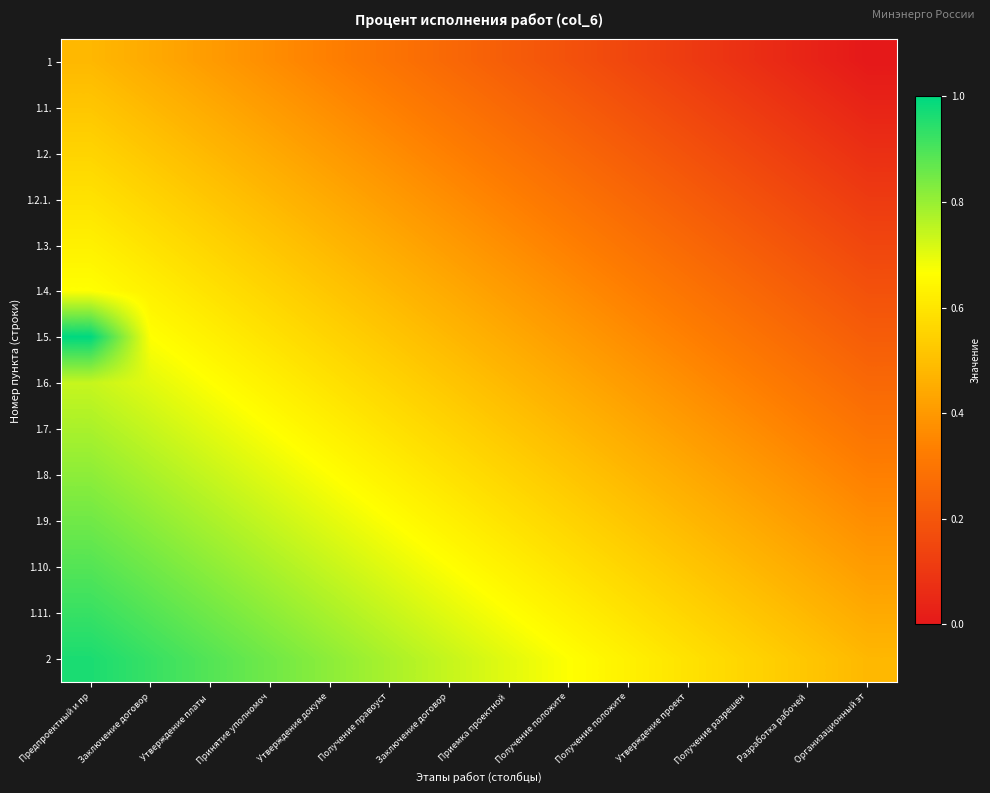

Reading left to right, transcribe all the data shown in this chart.

1: Предпроектный и пр=0.5	Заключение договор=0.4	Утверждение платы =0.4	Принятие уполномоч=0.4	Утверждение докуме=0.3	Получение правоуст=0.3	Заключение договор=0.3	Приемка проектной =0.2	Получение положите=0.2	Получение положите=0.1	Утверждение проект=0.1	Получение разрешен=0.1	Разработка рабочей=0.0	Организационный эт=0.0
1.1.: Предпроектный и пр=0.5	Заключение договор=0.5	Утверждение платы =0.4	Принятие уполномоч=0.4	Утверждение докуме=0.4	Получение правоуст=0.3	Заключение договор=0.3	Приемка проектной =0.3	Получение положите=0.2	Получение положите=0.2	Утверждение проект=0.1	Получение разрешен=0.1	Разработка рабочей=0.1	Организационный эт=0.0
1.2.: Предпроектный и пр=0.6	Заключение договор=0.5	Утверждение платы =0.5	Принятие уполномоч=0.4	Утверждение докуме=0.4	Получение правоуст=0.4	Заключение договор=0.3	Приемка проектной =0.3	Получение положите=0.3	Получение положите=0.2	Утверждение проект=0.2	Получение разрешен=0.1	Разработка рабочей=0.1	Организационный эт=0.1
1.2.1.: Предпроектный и пр=0.6	Заключение договор=0.6	Утверждение платы =0.5	Принятие уполномоч=0.5	Утверждение докуме=0.4	Получение правоуст=0.4	Заключение договор=0.4	Приемка проектной =0.3	Получение положите=0.3	Получение положите=0.3	Утверждение проект=0.2	Получение разрешен=0.2	Разработка рабочей=0.1	Организационный эт=0.1
1.3.: Предпроектный и пр=0.6	Заключение договор=0.6	Утверждение платы =0.6	Принятие уполномоч=0.5	Утверждение докуме=0.5	Получение правоуст=0.4	Заключение договор=0.4	Приемка проектной =0.4	Получение положите=0.3	Получение положите=0.3	Утверждение проект=0.3	Получение разрешен=0.2	Разработка рабочей=0.2	Организационный эт=0.1
1.4.: Предпроектный и пр=0.7	Заключение договор=0.6	Утверждение платы =0.6	Принятие уполномоч=0.6	Утверждение докуме=0.5	Получение правоуст=0.5	Заключение договор=0.4	Приемка проектной =0.4	Получение положите=0.4	Получение положите=0.3	Утверждение проект=0.3	Получение разрешен=0.3	Разработка рабочей=0.2	Организационный эт=0.2
1.5.: Предпроектный и пр=1.0	Заключение договор=0.7	Утверждение платы =0.6	Принятие уполномоч=0.6	Утверждение докуме=0.6	Получение правоуст=0.5	Заключение договор=0.5	Приемка проектной =0.4	Получение положите=0.4	Получение положите=0.4	Утверждение проект=0.3	Получение разрешен=0.3	Разработка рабочей=0.3	Организационный эт=0.2
1.6.: Предпроектный и пр=0.7	Заключение договор=0.7	Утверждение платы =0.7	Принятие уполномоч=0.6	Утверждение докуме=0.6	Получение правоуст=0.6	Заключение договор=0.5	Приемка проектной =0.5	Получение положите=0.4	Получение положите=0.4	Утверждение проект=0.4	Получение разрешен=0.3	Разработка рабочей=0.3	Организационный эт=0.3
1.7.: Предпроектный и пр=0.8	Заключение договор=0.7	Утверждение платы =0.7	Принятие уполномоч=0.7	Утверждение докуме=0.6	Получение правоуст=0.6	Заключение договор=0.6	Приемка проектной =0.5	Получение положите=0.5	Получение положите=0.4	Утверждение проект=0.4	Получение разрешен=0.4	Разработка рабочей=0.3	Организационный эт=0.3
1.8.: Предпроектный и пр=0.8	Заключение договор=0.8	Утверждение платы =0.7	Принятие уполномоч=0.7	Утверждение докуме=0.7	Получение правоуст=0.6	Заключение договор=0.6	Приемка проектной =0.6	Получение положите=0.5	Получение положите=0.5	Утверждение проект=0.4	Получение разрешен=0.4	Разработка рабочей=0.4	Организационный эт=0.3
1.9.: Предпроектный и пр=0.9	Заключение договор=0.8	Утверждение платы =0.8	Принятие уполномоч=0.7	Утверждение докуме=0.7	Получение правоуст=0.7	Заключение договор=0.6	Приемка проектной =0.6	Получение положите=0.6	Получение положите=0.5	Утверждение проект=0.5	Получение разрешен=0.4	Разработка рабочей=0.4	Организационный эт=0.4
1.10.: Предпроектный и пр=0.9	Заключение договор=0.9	Утверждение платы =0.8	Принятие уполномоч=0.8	Утверждение докуме=0.7	Получение правоуст=0.7	Заключение договор=0.7	Приемка проектной =0.6	Получение положите=0.6	Получение положите=0.6	Утверждение проект=0.5	Получение разрешен=0.5	Разработка рабочей=0.4	Организационный эт=0.4
1.11.: Предпроектный и пр=0.9	Заключение договор=0.9	Утверждение платы =0.9	Принятие уполномоч=0.8	Утверждение докуме=0.8	Получение правоуст=0.7	Заключение договор=0.7	Приемка проектной =0.7	Получение положите=0.6	Получение положите=0.6	Утверждение проект=0.6	Получение разрешен=0.5	Разработка рабочей=0.5	Организационный эт=0.4
2: Предпроектный и пр=1.0	Заключение договор=0.9	Утверждение платы =0.9	Принятие уполномоч=0.9	Утверждение докуме=0.8	Получение правоуст=0.8	Заключение договор=0.7	Приемка проектной =0.7	Получение положите=0.7	Получение положите=0.6	Утверждение проект=0.6	Получение разрешен=0.6	Разработка рабочей=0.5	Организационный эт=0.5